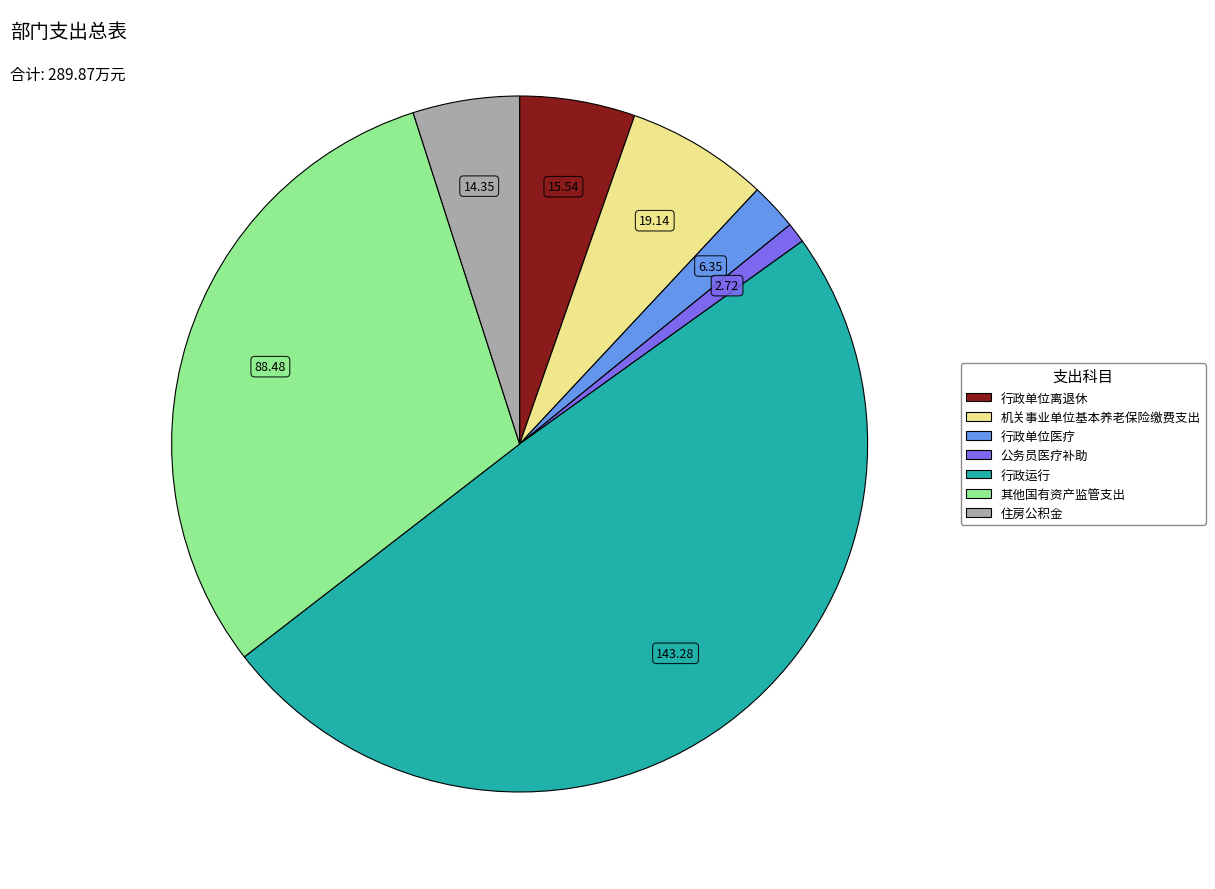

What is the smallest slice in the pie chart?

公务员医疗补助